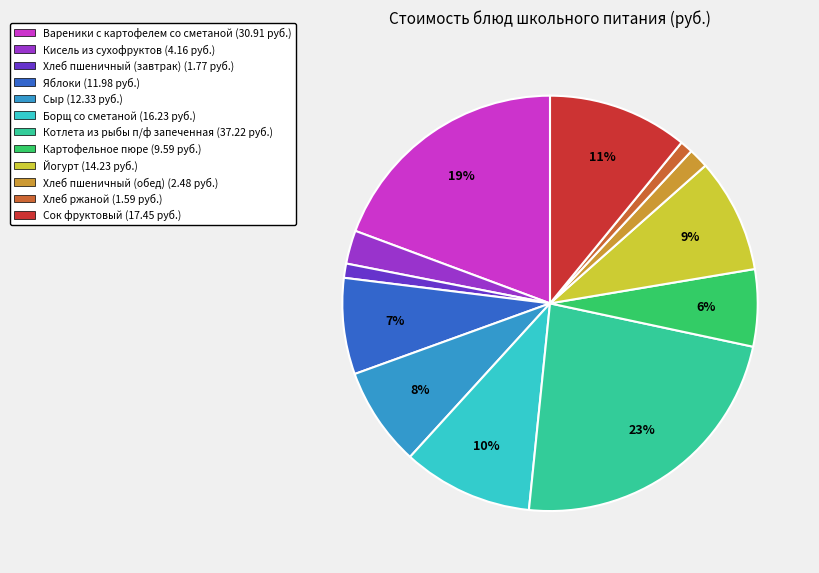

How many segments does this pie chart have?

12